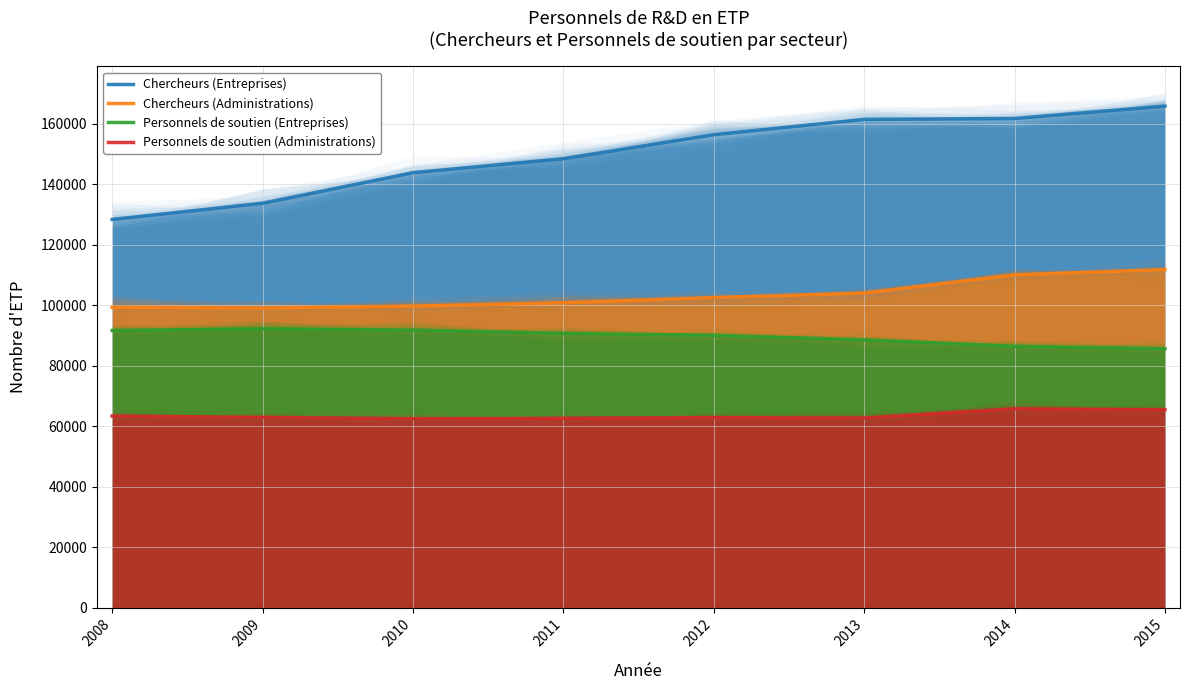

Reading left to right, extract all data points from this chart.

Chercheurs (Entreprises): 2008=128373	2009=133701	2010=143828	2011=148439	2012=156392	2013=161460	2014=161744	2015=165845
Chercheurs (Administrations): 2008=99305	2009=99063	2010=99705	2011=100807	2012=102521	2013=104006	2014=110029	2015=111787
Personnels de soutien (Entreprises): 2008=91643	2009=92190	2010=91760	2011=90672	2012=90047	2013=88531	2014=86401	2015=85599
Personnels de soutien (Administrations): 2008=63331	2009=62893	2010=62463	2011=62573	2012=62821	2013=62690	2014=65729	2015=65412